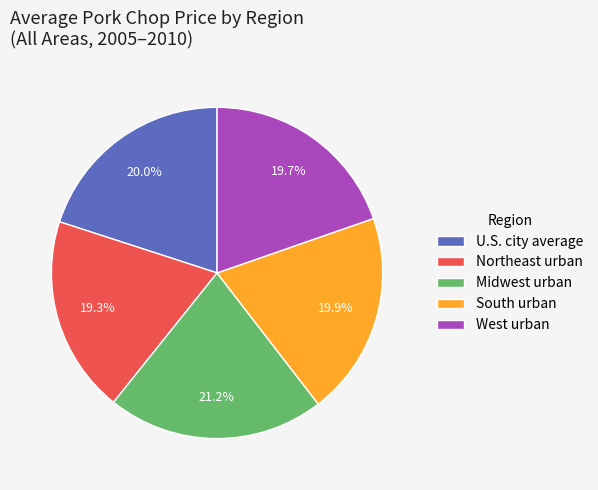

Is there a majority slice in this chart?

No